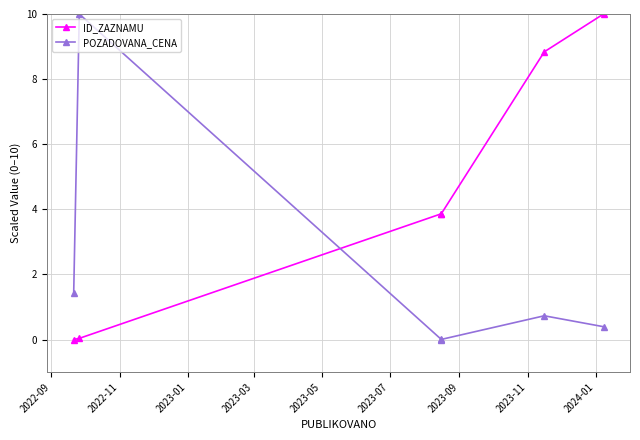

Is it true that ID_ZAZNAMU equals -6.5 at 2022-09?

False